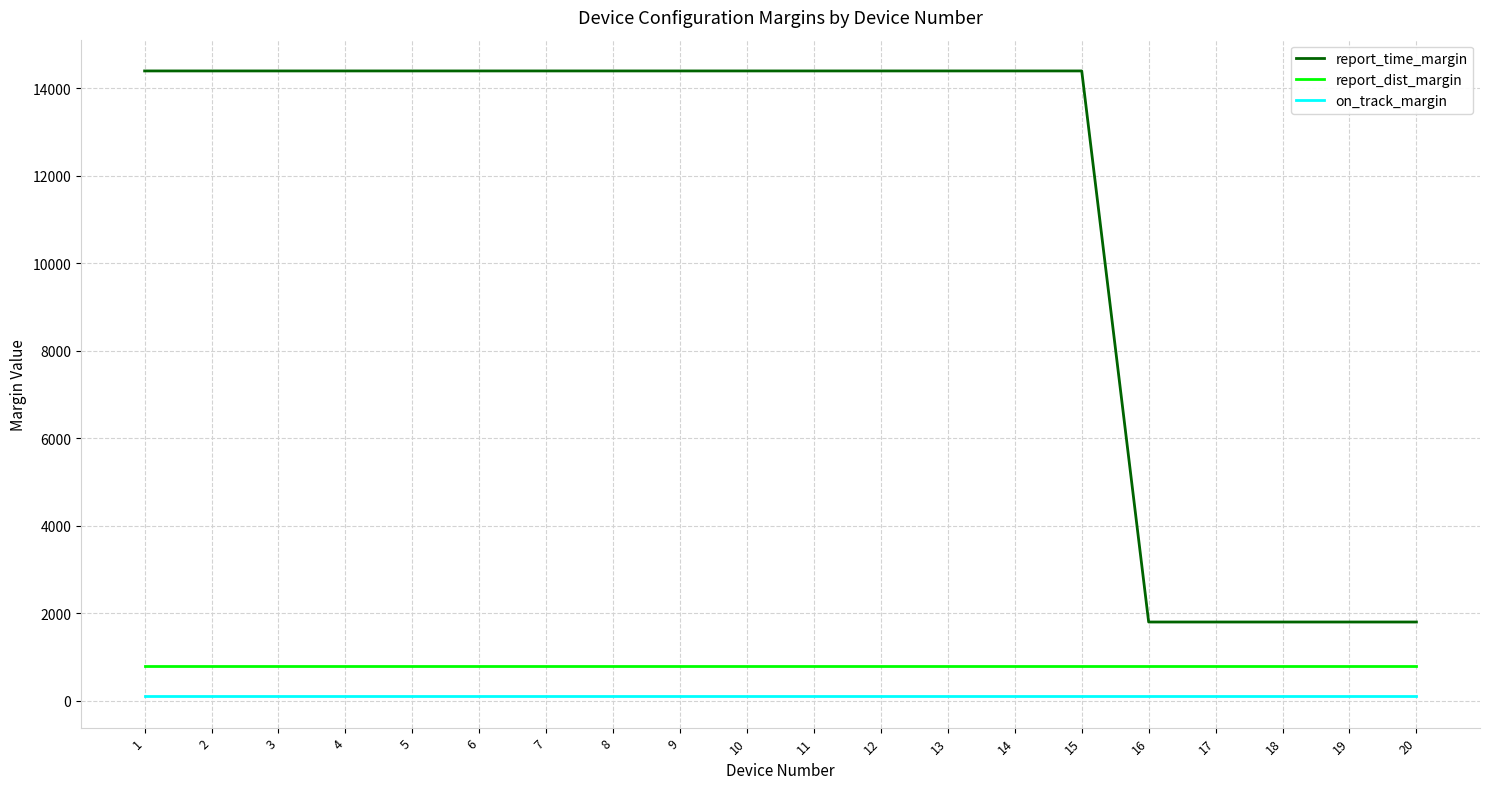

True or false: on_track_margin and report_dist_margin cross at least once.

False